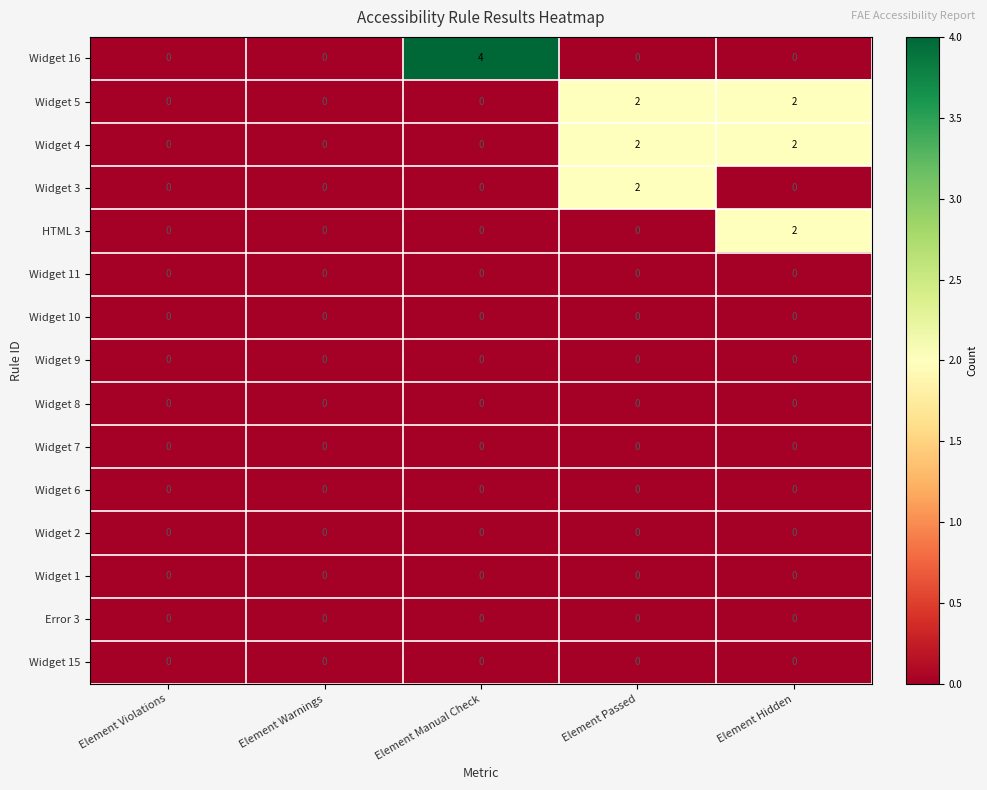

Which series changed the most between Element Warnings and Element Manual Check?

Widget 16